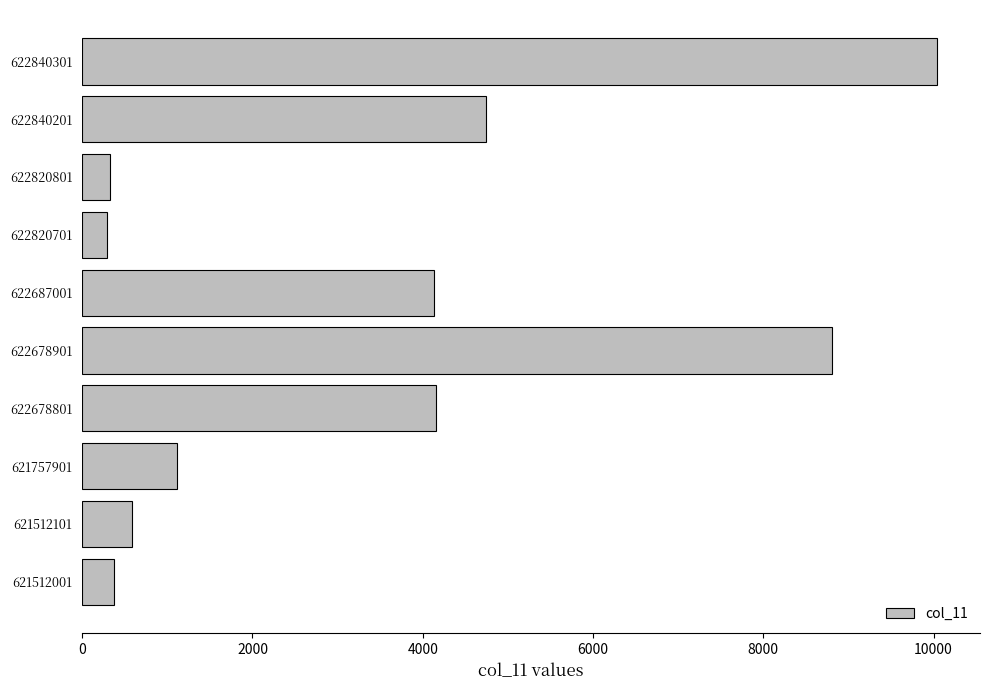

Is it true that the value at 622678901 is 8805.1?

True